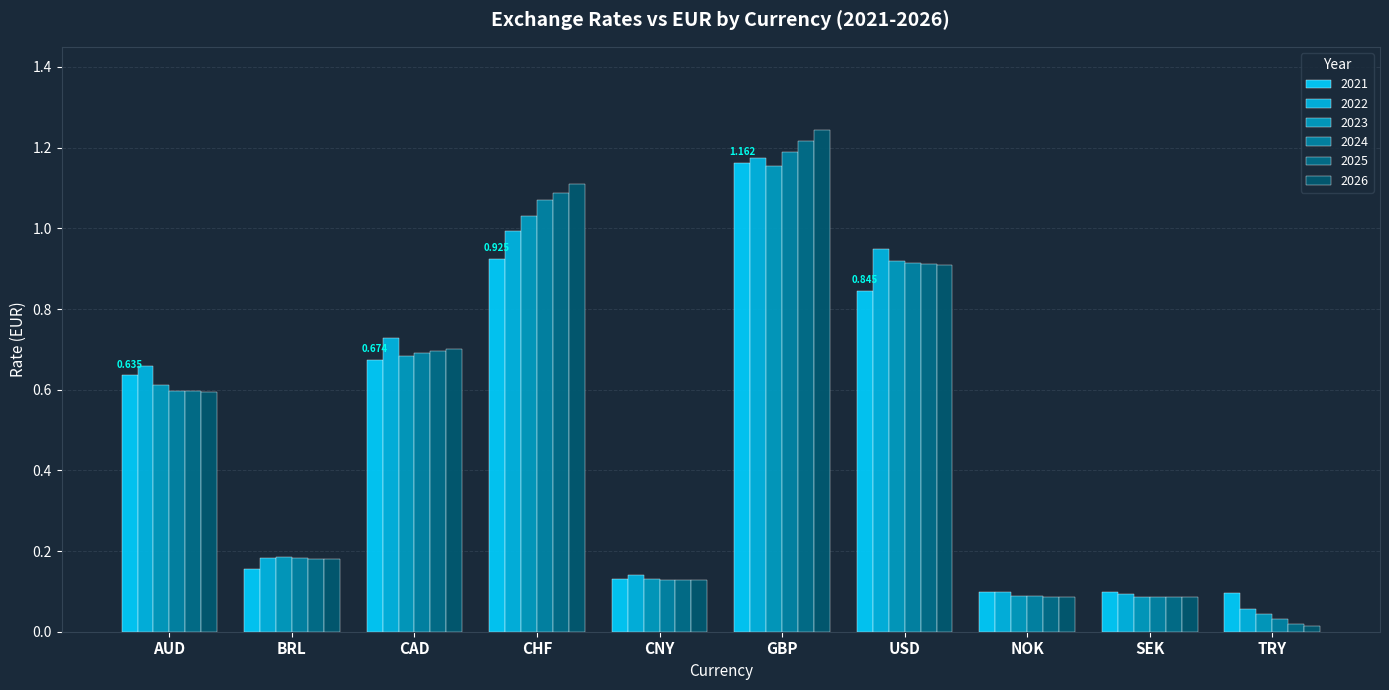

What is the value of the 2021 bar at the 2nd from the left?

0.2